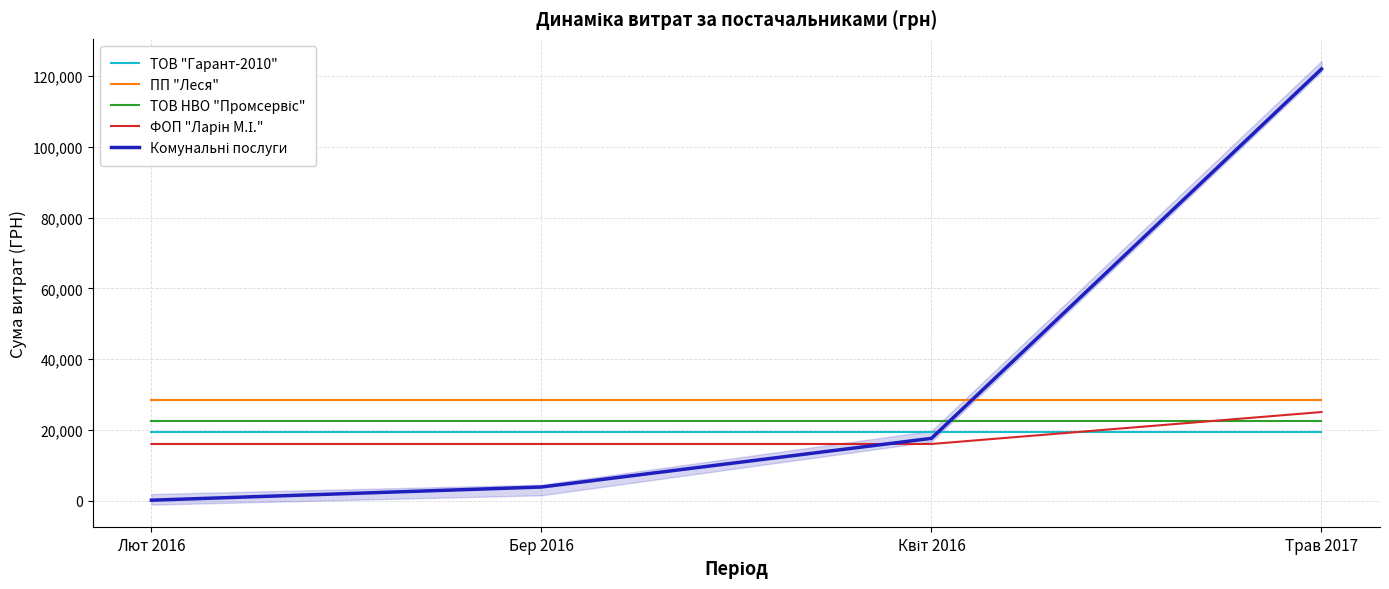

True or false: ПП "Леся" has a value of 37921.6 at Бер 2016.

False